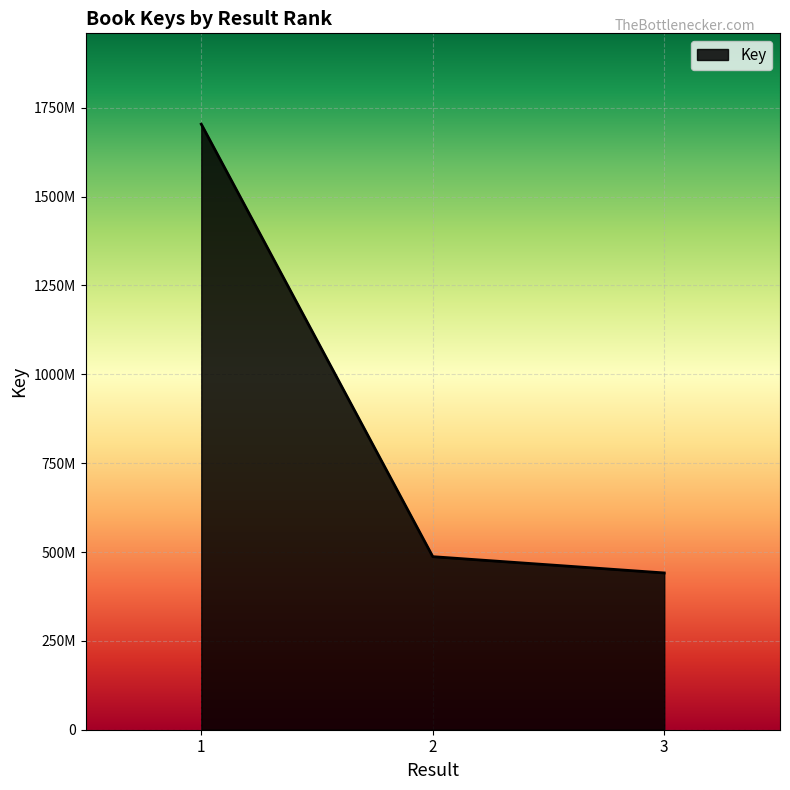

What is the average value?

877313607